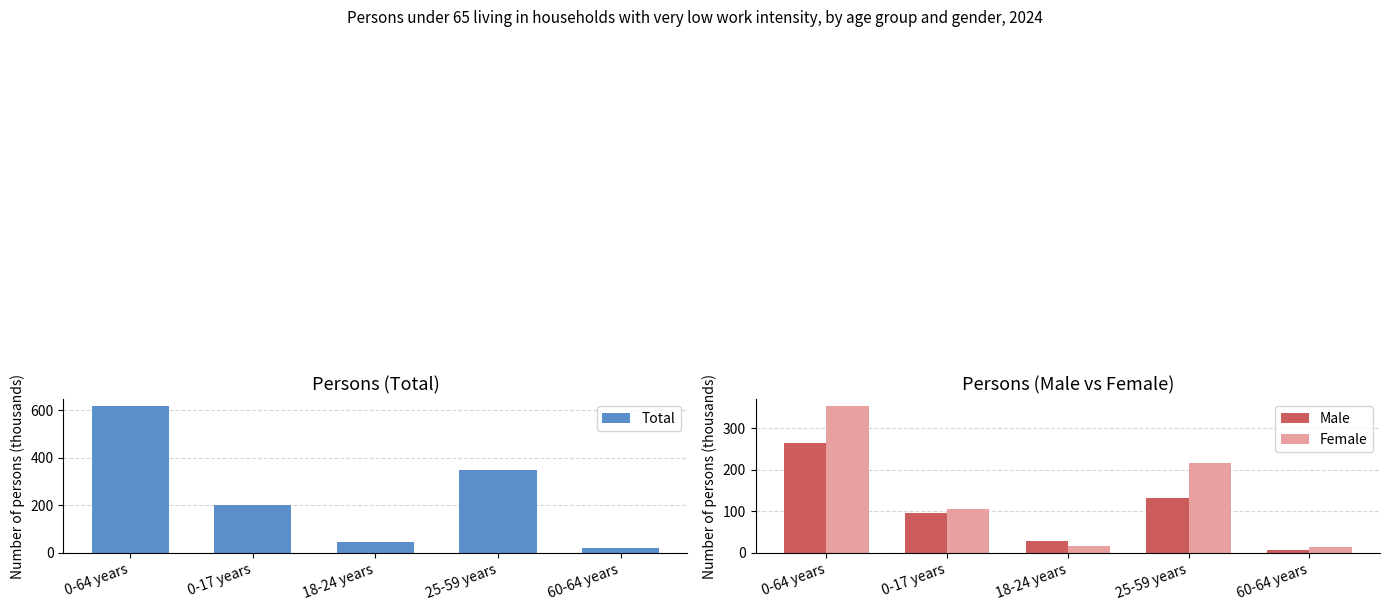

Reading left to right, list all the values displayed in this chart.

Total: 615	202	46	347	20
Male: 263	96	29	132	6
Female: 352	106	17	215	14